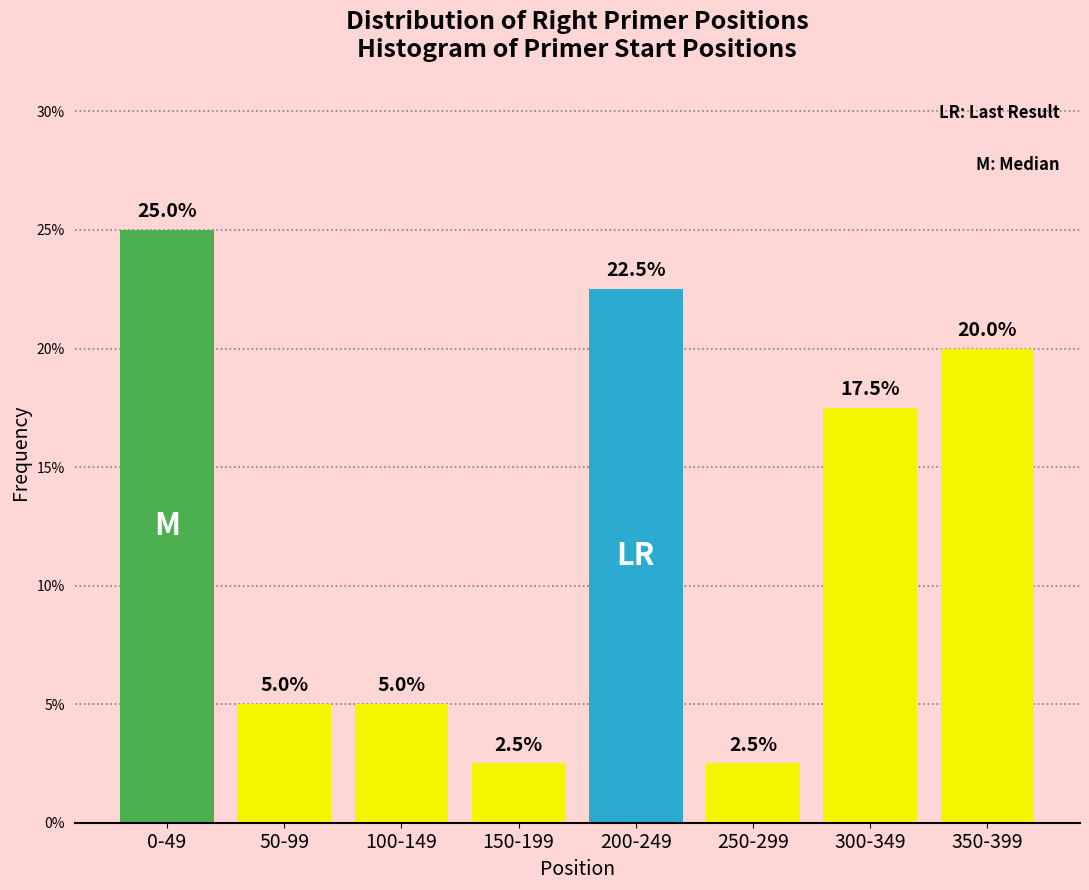

Reading left to right, extract all data points from this chart.

25.0	5.0	5.0	2.5	22.5	2.5	17.5	20.0